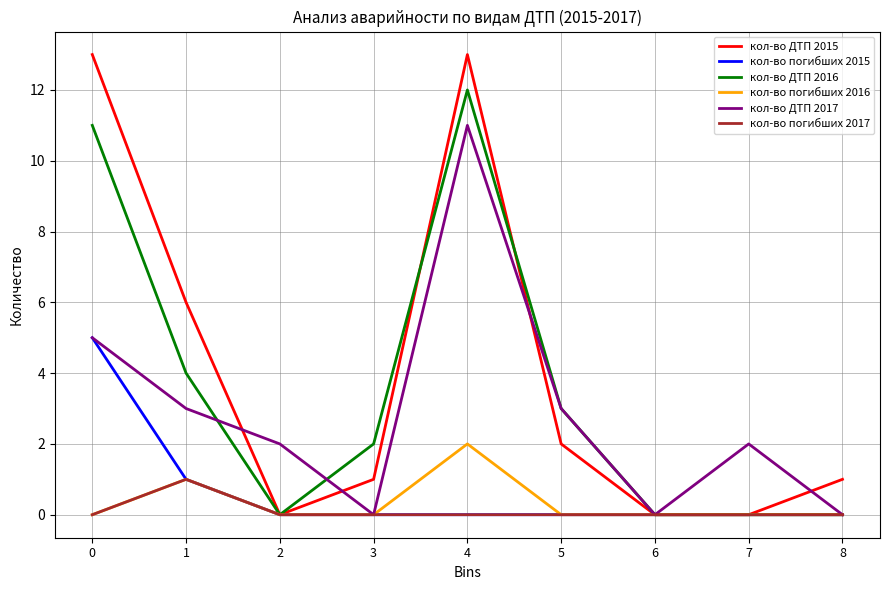

The кол-во погибших 2016 series shows 1 at 0. True or false?

False